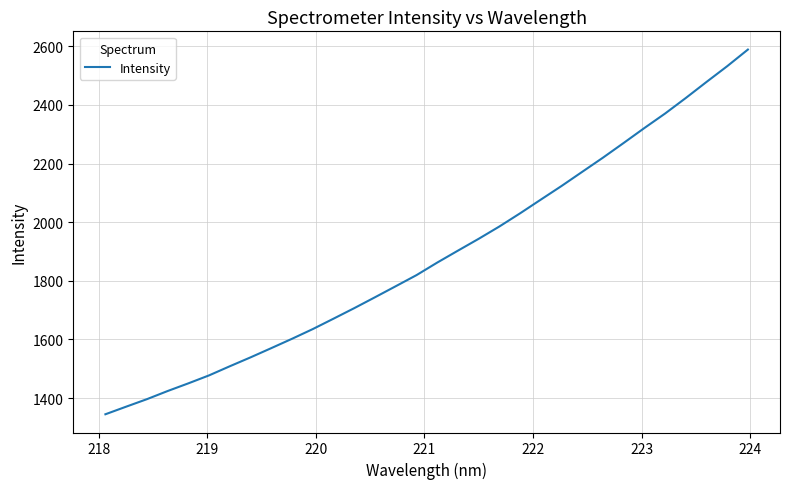

What is the greatest value displayed?

2588.8